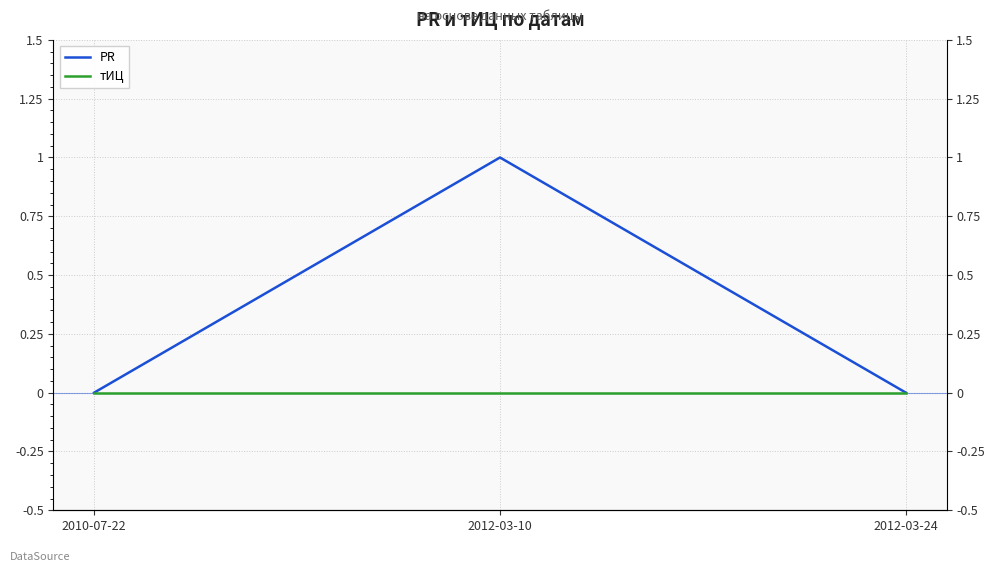

Between 2012-03-10 and 2012-03-24, which series saw the biggest shift?

PR